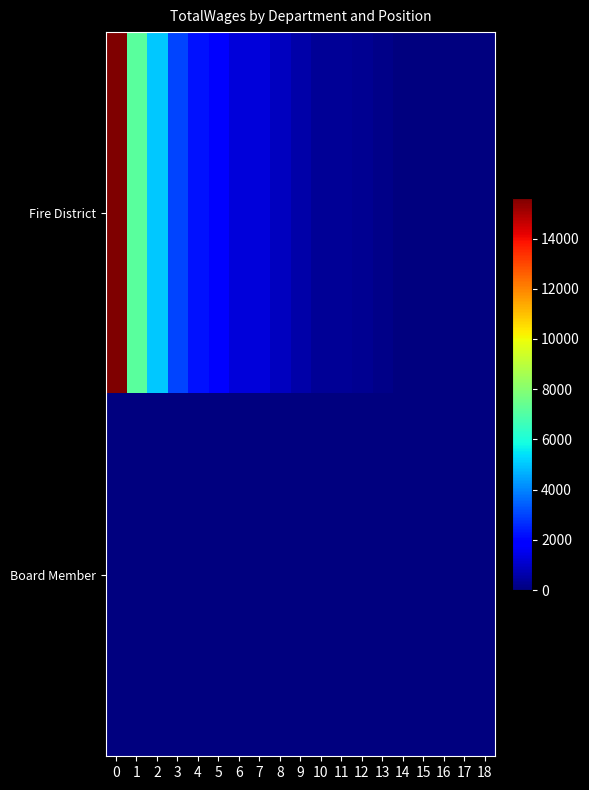

What is the total value across all series at 3?

3000